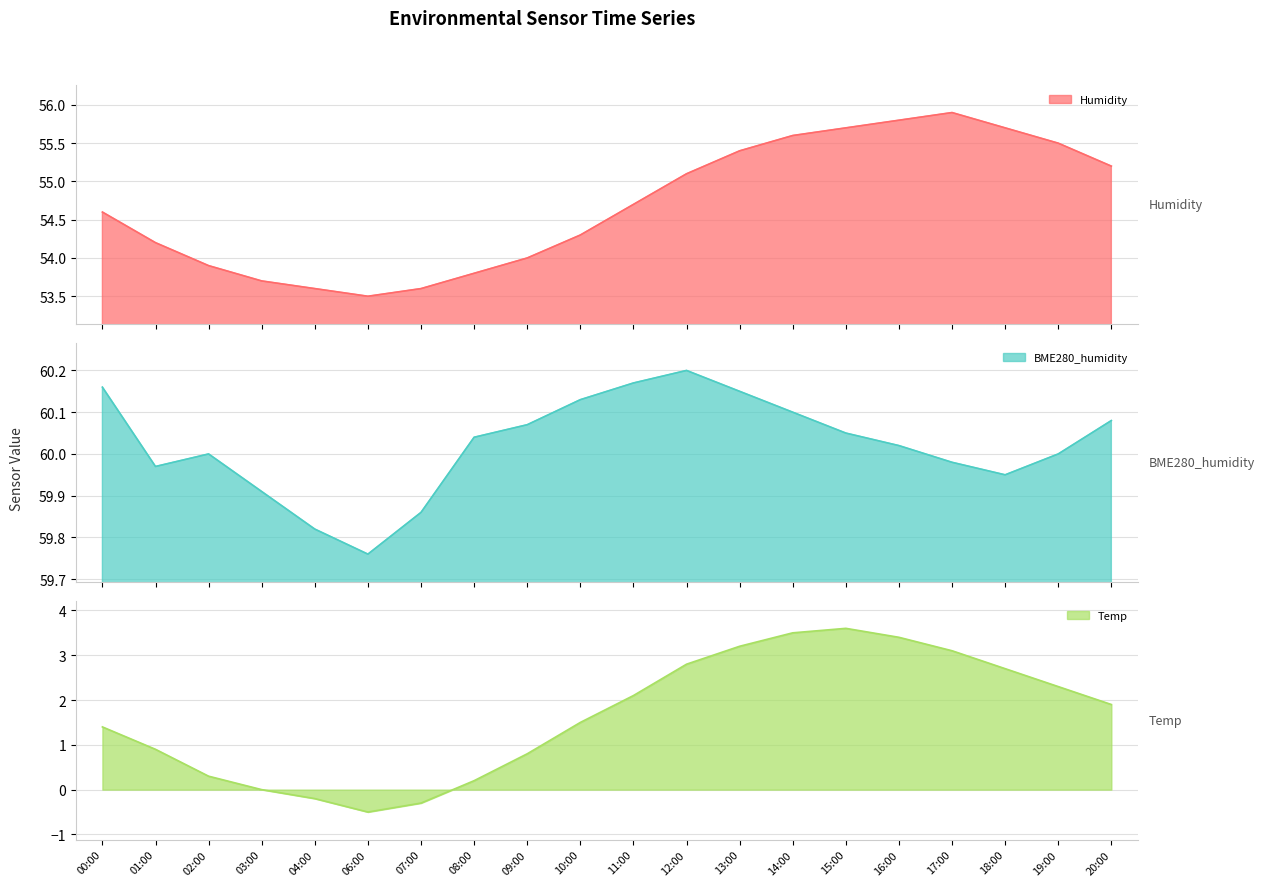

Reading left to right, list all the values displayed in this chart.

Humidity: 00:00=54.6	01:00=54.2	02:00=53.9	03:00=53.7	04:00=53.6	06:00=53.5	07:00=53.6	08:00=53.8	09:00=54.0	10:00=54.3	11:00=54.7	12:00=55.1	13:00=55.4	14:00=55.6	15:00=55.7	16:00=55.8	17:00=55.9	18:00=55.7	19:00=55.5	20:00=55.2
BME280_humidity: 00:00=60.2	01:00=60.0	02:00=60.0	03:00=59.9	04:00=59.8	06:00=59.8	07:00=59.9	08:00=60.0	09:00=60.1	10:00=60.1	11:00=60.2	12:00=60.2	13:00=60.1	14:00=60.1	15:00=60.0	16:00=60.0	17:00=60.0	18:00=60.0	19:00=60.0	20:00=60.1
Temp: 00:00=1.4	01:00=0.9	02:00=0.3	03:00=0.0	04:00=-0.2	06:00=-0.5	07:00=-0.3	08:00=0.2	09:00=0.8	10:00=1.5	11:00=2.1	12:00=2.8	13:00=3.2	14:00=3.5	15:00=3.6	16:00=3.4	17:00=3.1	18:00=2.7	19:00=2.3	20:00=1.9